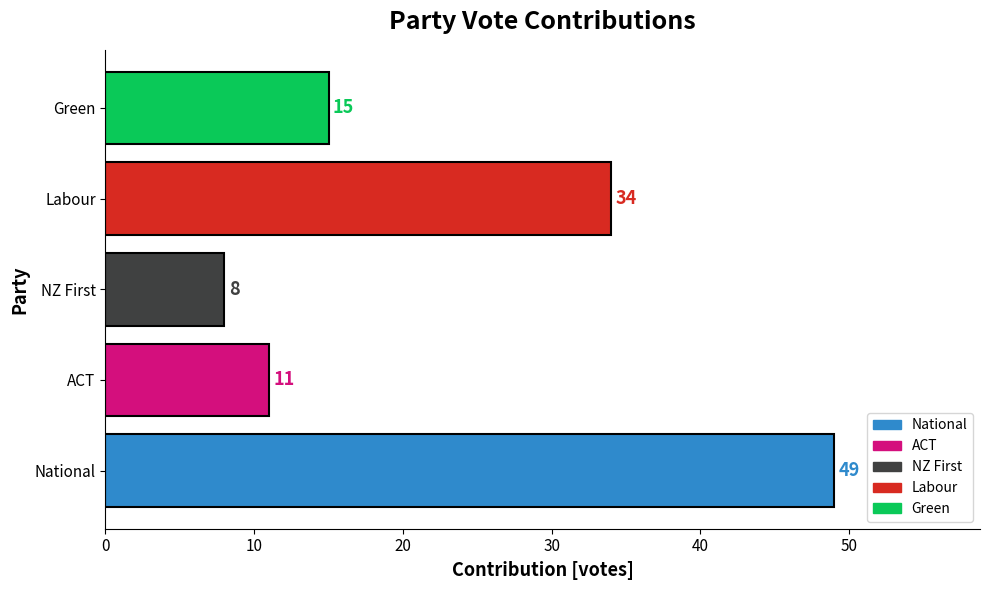

What is the change in value from ACT to Labour?

+23